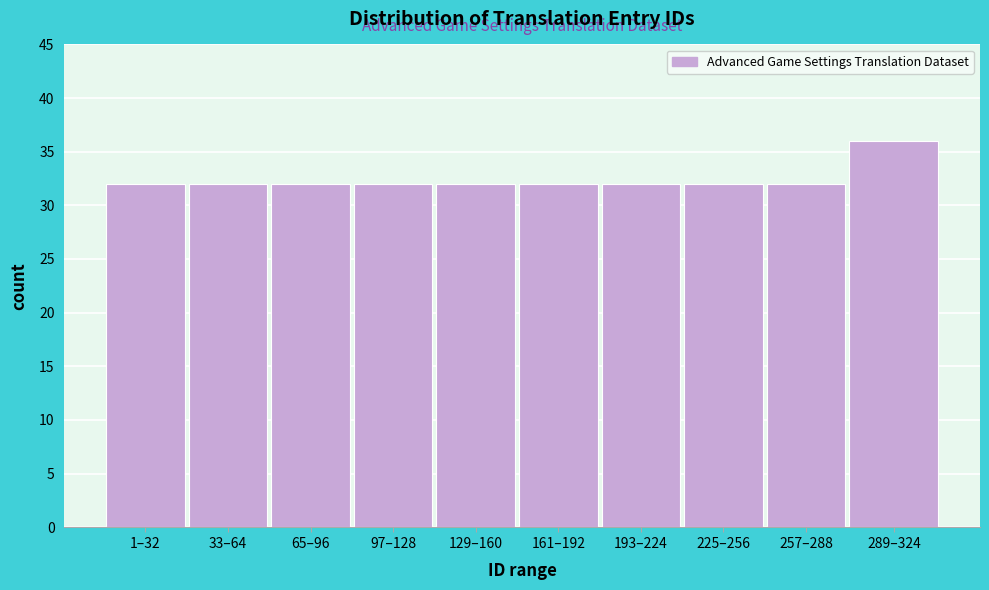

Reading left to right, extract all data points from this chart.

1–32=32	33–64=32	65–96=32	97–128=32	129–160=32	161–192=32	193–224=32	225–256=32	257–288=32	289–324=36